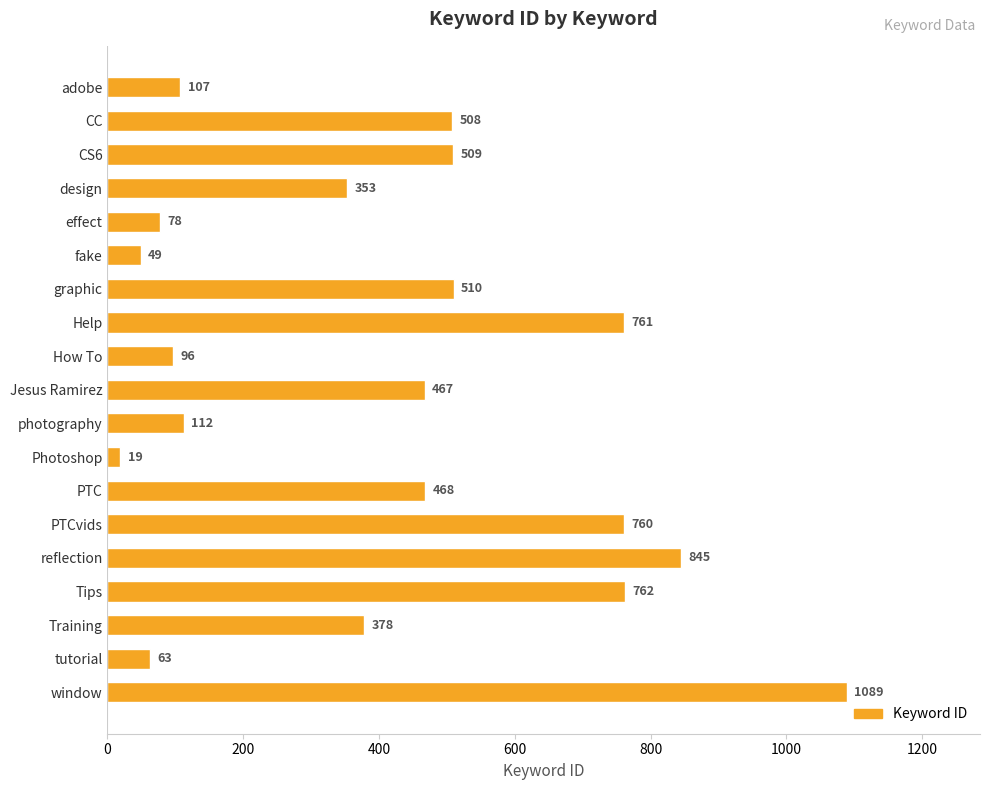

What is the sum of all values?

7934